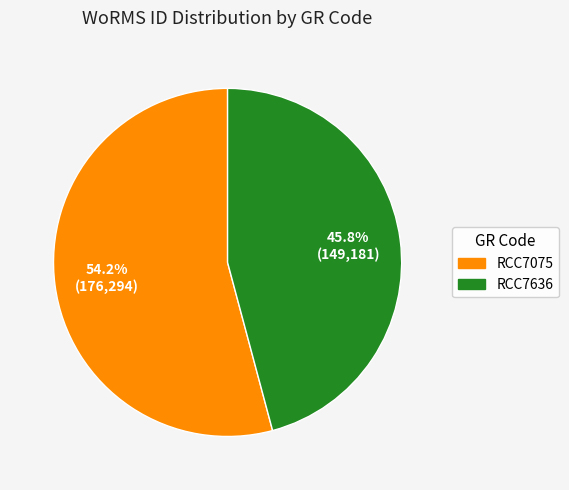

The RCC7075 slice represents 60% of the pie. True or false?

False